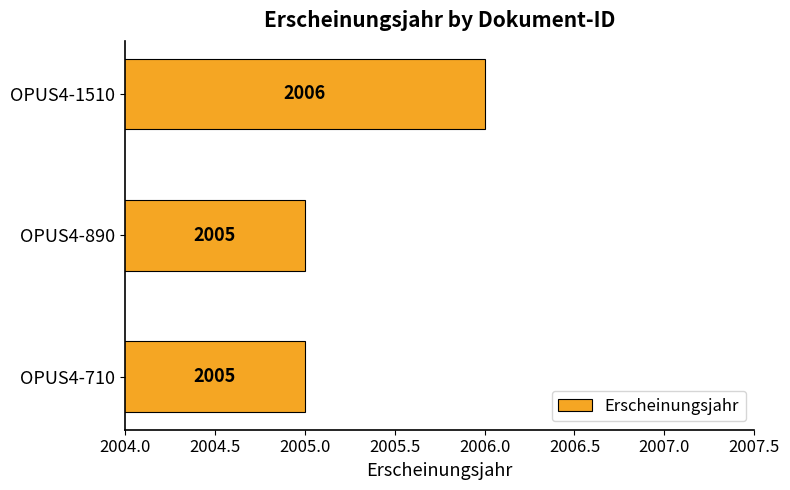

Reading bottom to top, what are all the values shown in this chart?

OPUS4-710=2005	OPUS4-890=2005	OPUS4-1510=2006